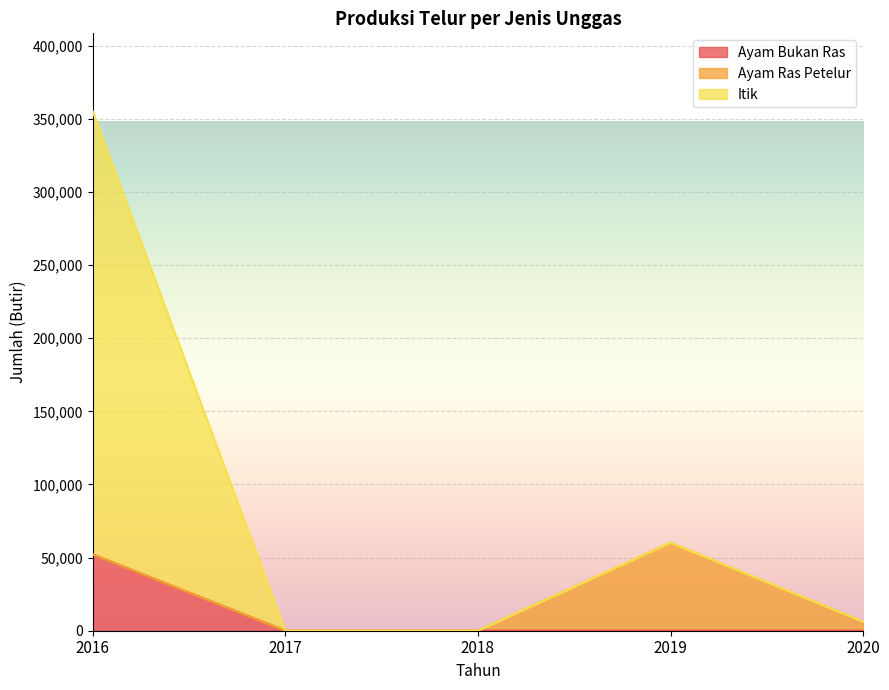

Is it true that Ayam Bukan Ras equals 22746 at 2017?

False